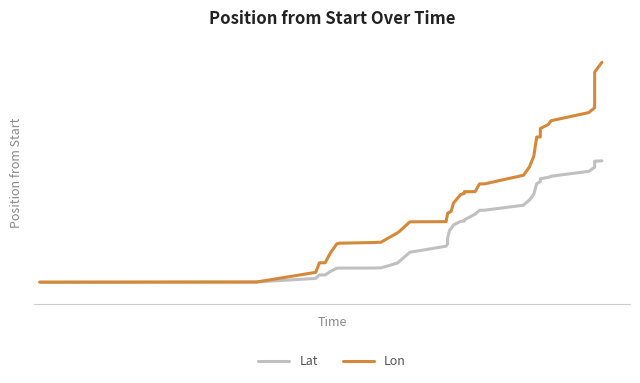

Which series has the largest total across all categories?

Lon